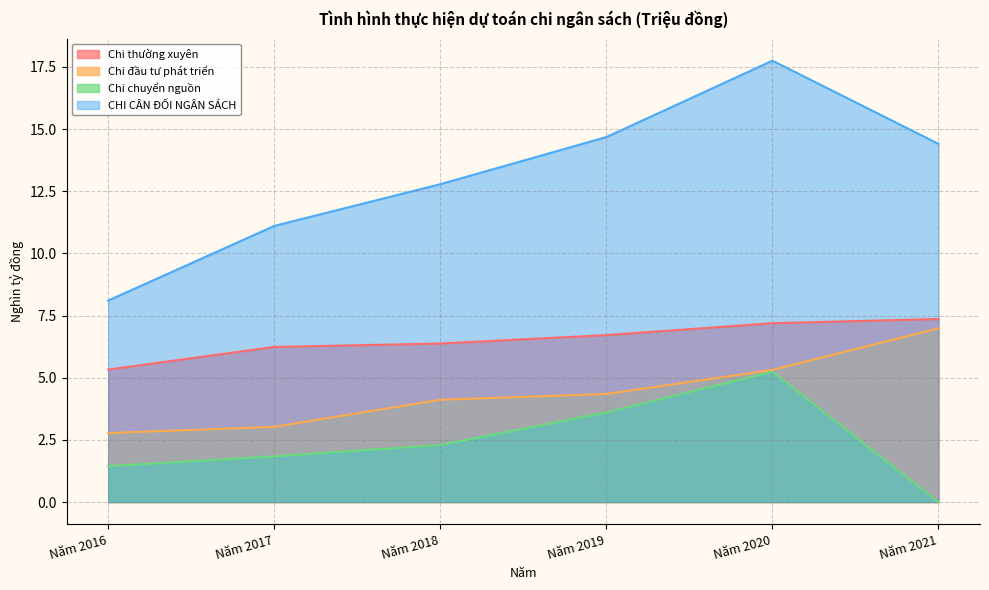

Which has a higher value, Năm 2021 or Năm 2017?

Năm 2021